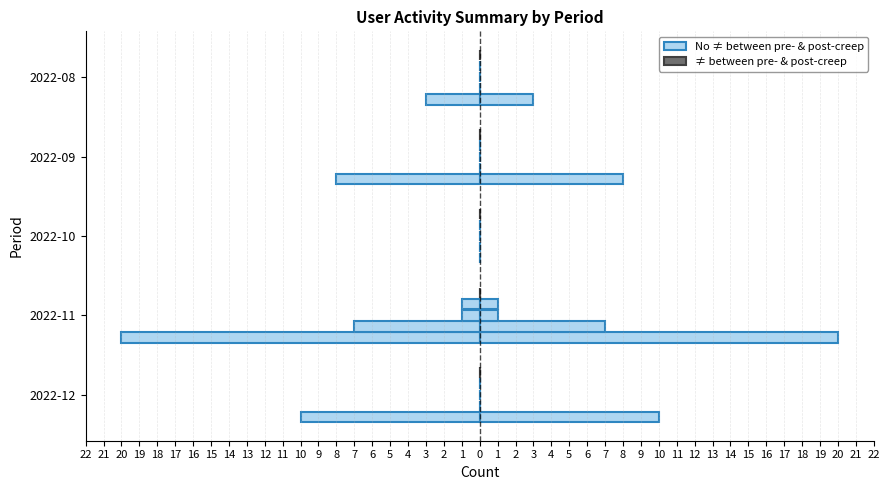

How many bars are there in total?

5